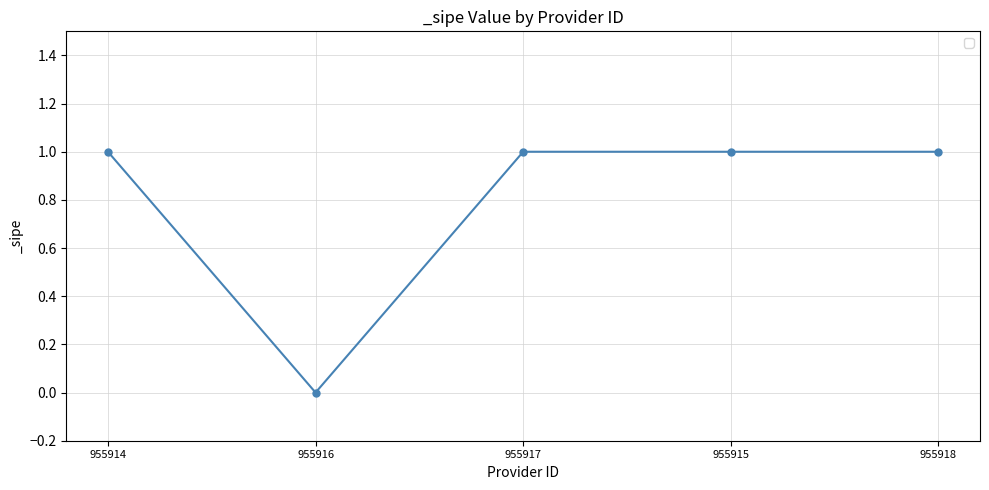

Is it true that the value at 955918 is 1?

True